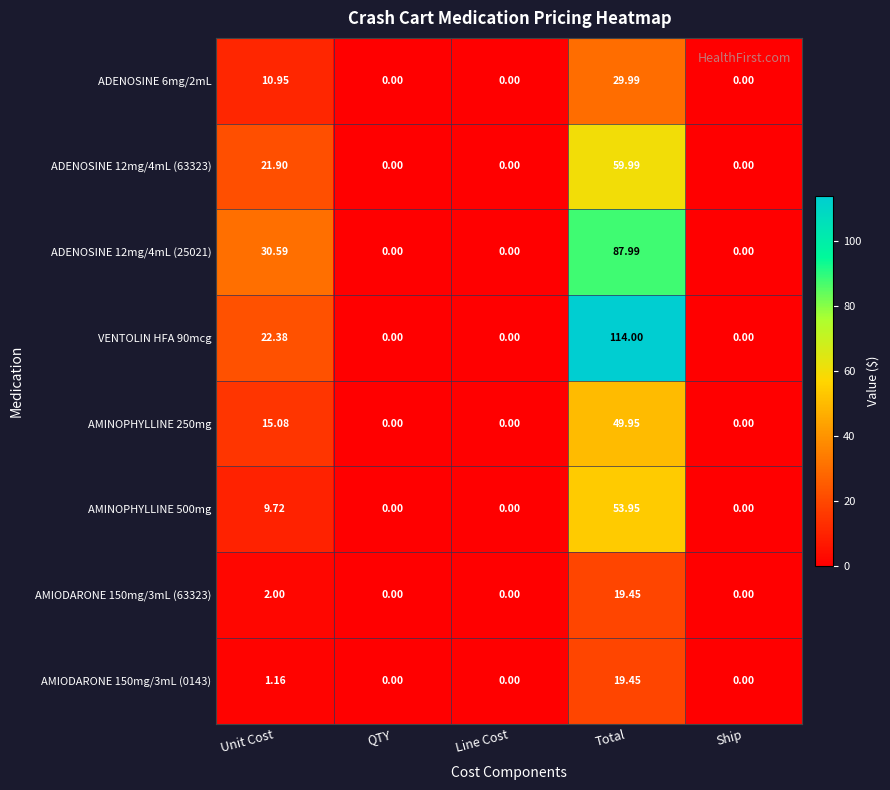

How many categories are shown in the chart?

5